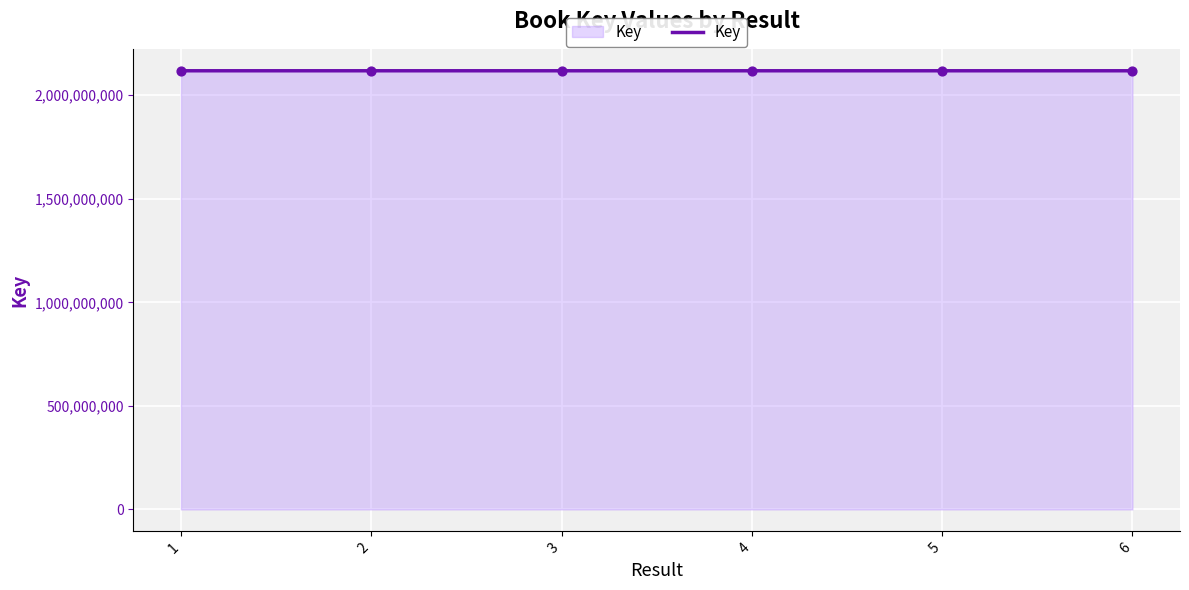

Approximately how many times larger is the value at 4 compared to 5?

1.0